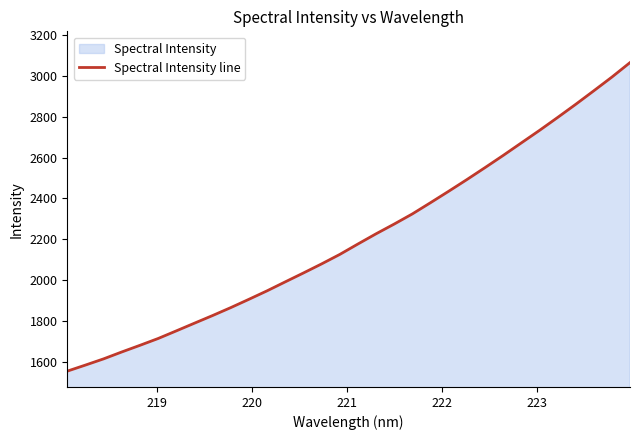

What is the difference between the maximum and minimum values?

1513.2